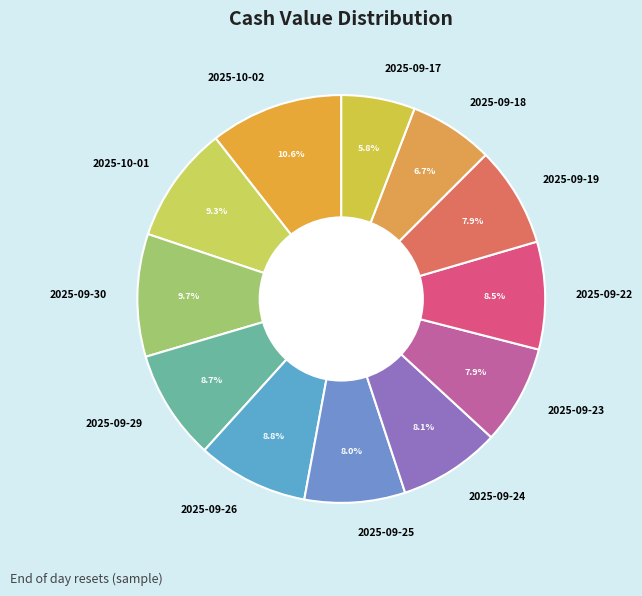

How many slices are in this pie chart?

12